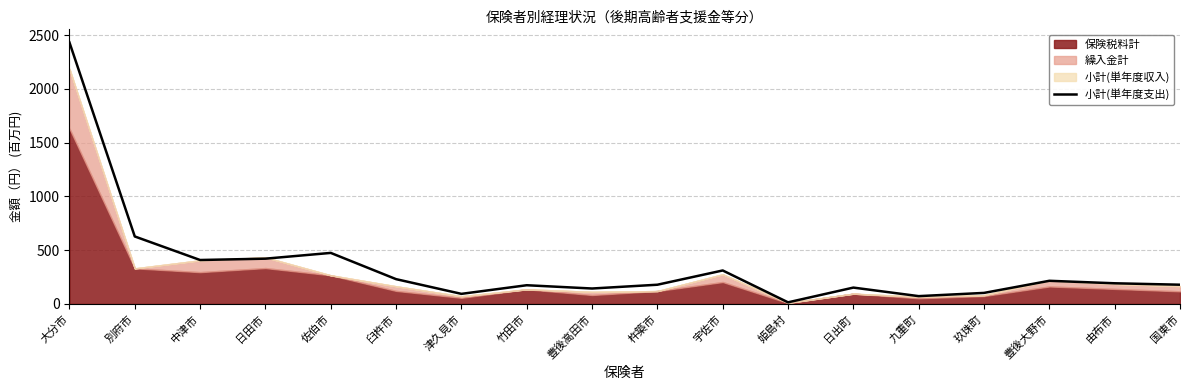

At which category does the chart reach its minimum across all series?

姫島村